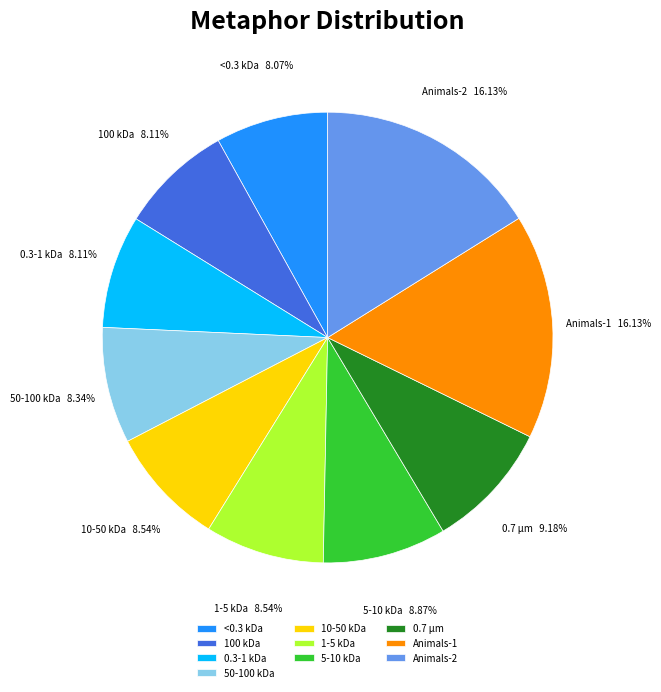

To the nearest percent, what is the average slice percentage?

10%